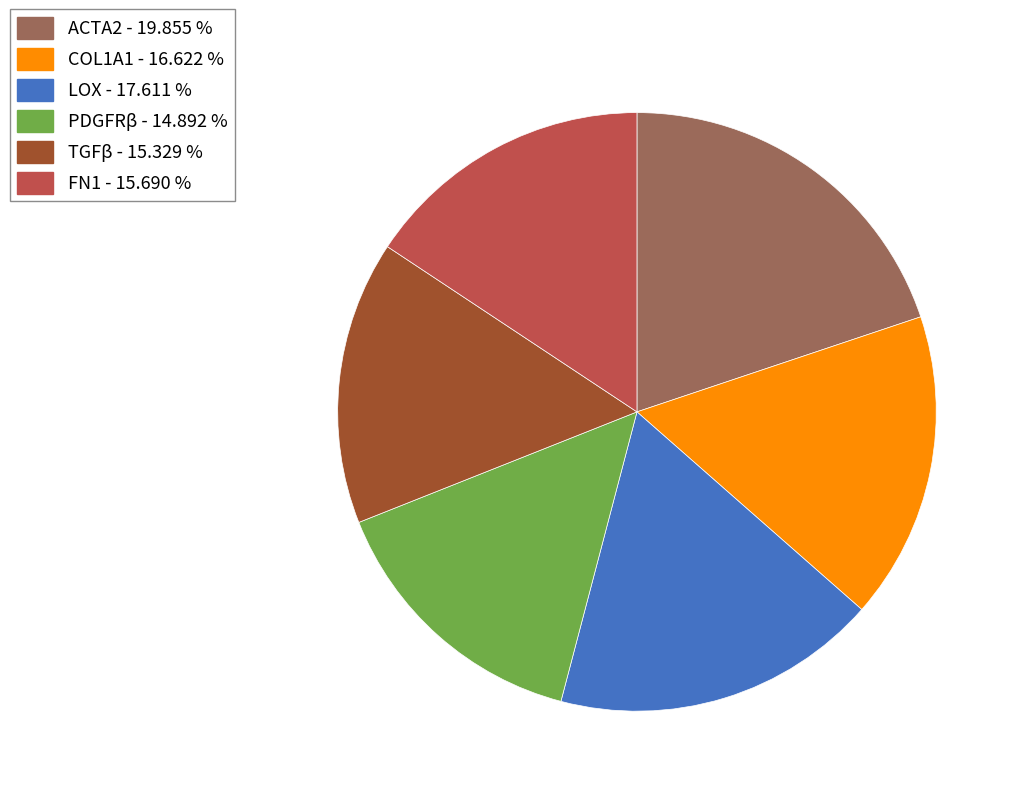

Do PDGFRβ and ACTA2 together represent more than half of the pie?

No